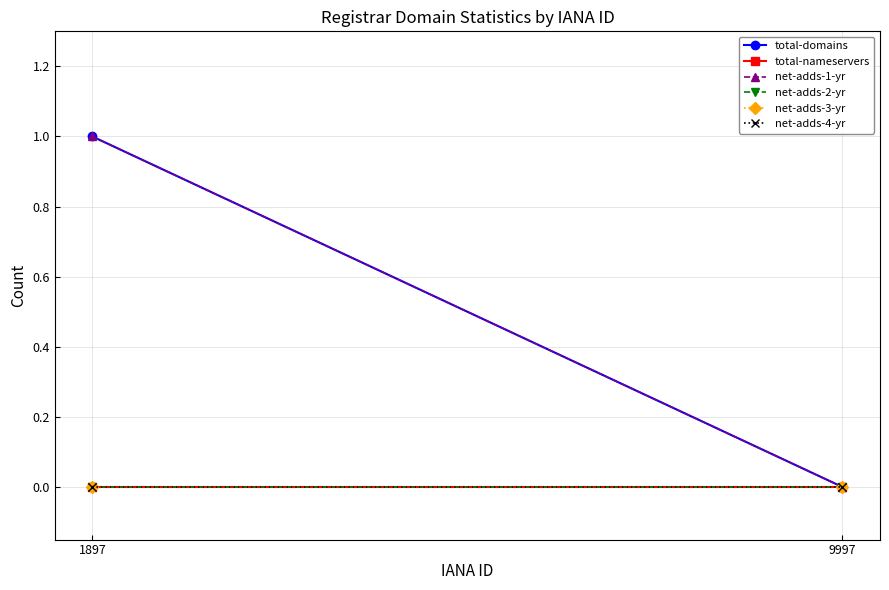

What are all the series names shown in the legend?

total-domains, total-nameservers, net-adds-1-yr, net-adds-2-yr, net-adds-3-yr, net-adds-4-yr